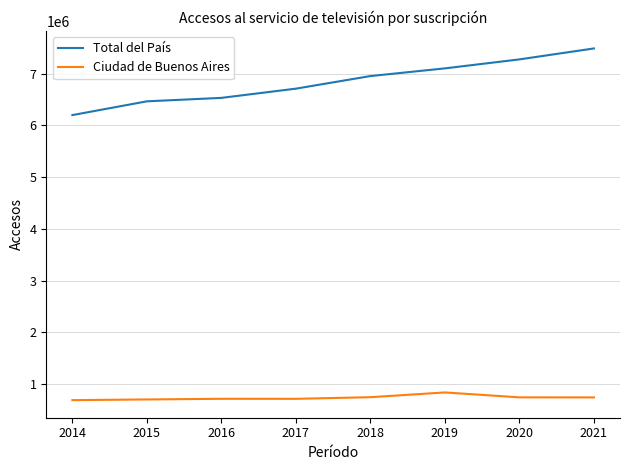

Does the chart have visible grid lines?

Yes